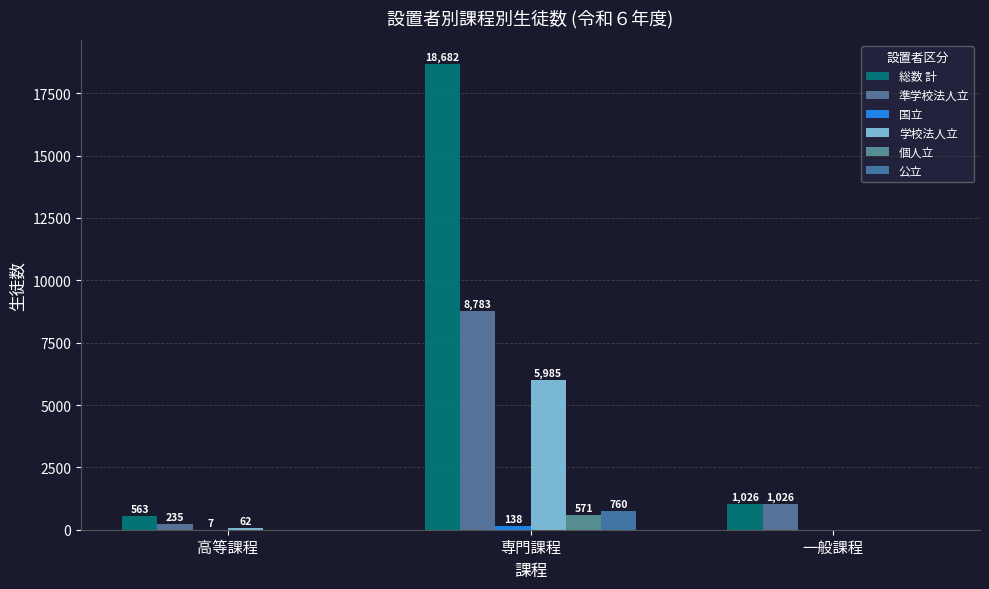

Reading left to right, what are all the values shown in this chart?

総数 計: 高等課程=563	専門課程=18682	一般課程=1026
準学校法人立: 高等課程=235	専門課程=8783	一般課程=1026
国立: 高等課程=7	専門課程=138	一般課程=0
学校法人立: 高等課程=62	専門課程=5985	一般課程=0
個人立: 高等課程=0	専門課程=571	一般課程=0
公立: 高等課程=0	専門課程=760	一般課程=0